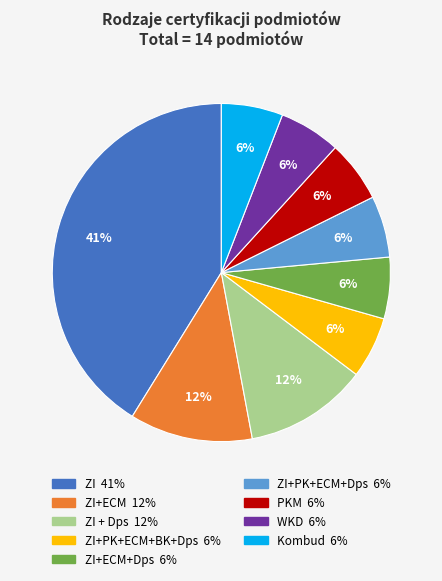

To the nearest percent, what is the difference between the largest and smallest slice percentages?

35%